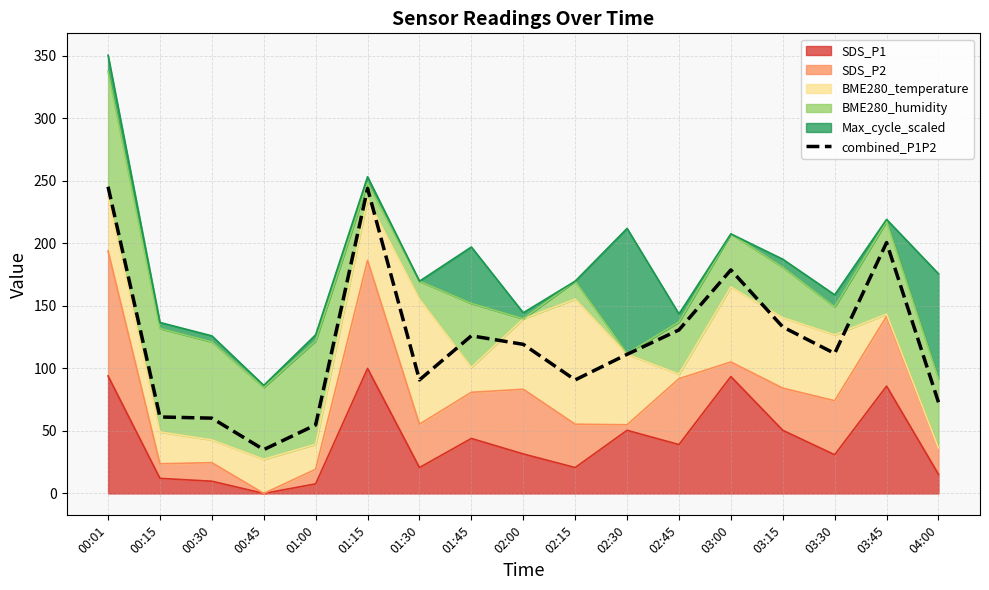

The chart shows a value of 113.6 at 03:00. True or false?

False